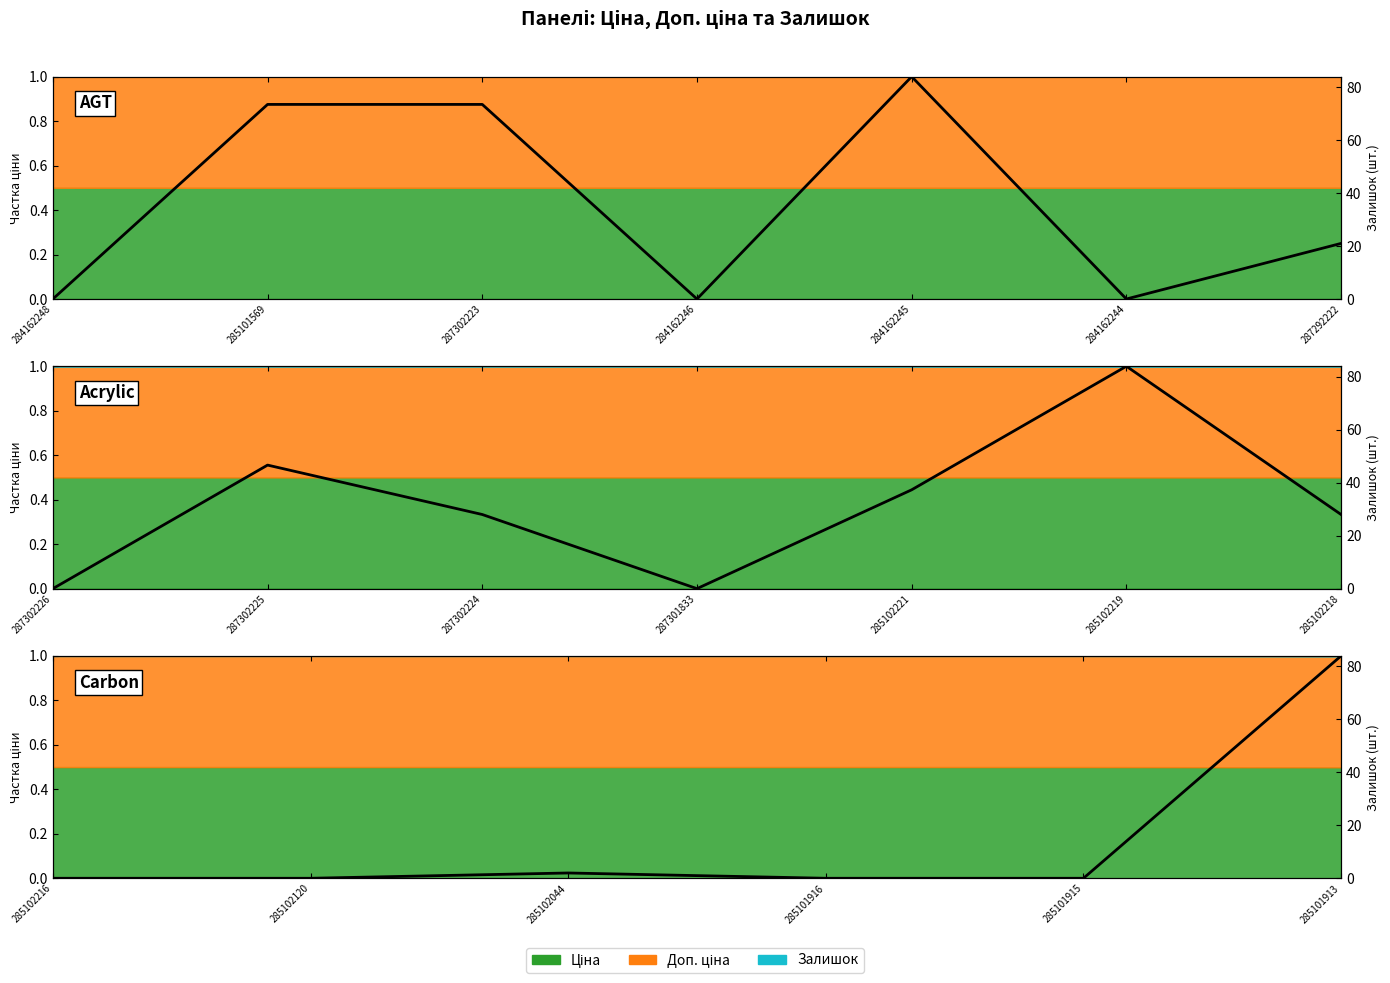

What is the greatest value displayed?

1.0